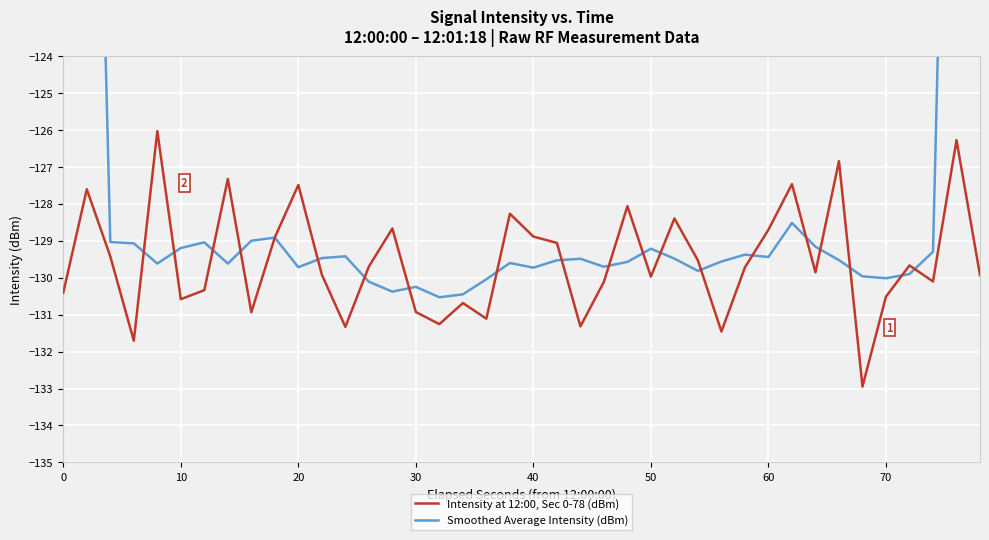

List the series in order of their overall mean, highest first.

Smoothed Average Intensity (dBm), Intensity at 12:00, Sec 0-78 (dBm)